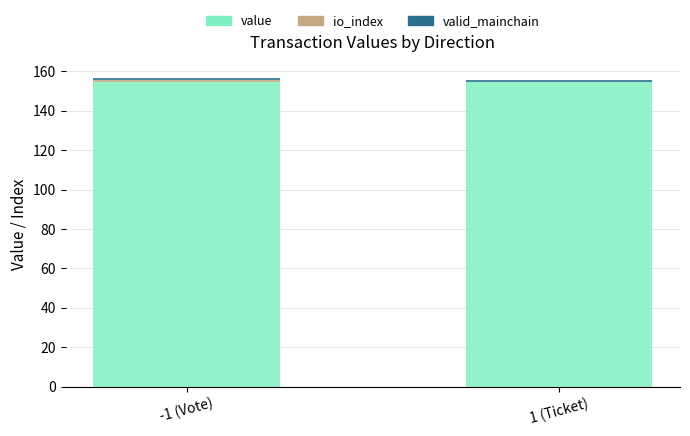

The value of value at -1 (Vote) is 252.6. True or false?

False